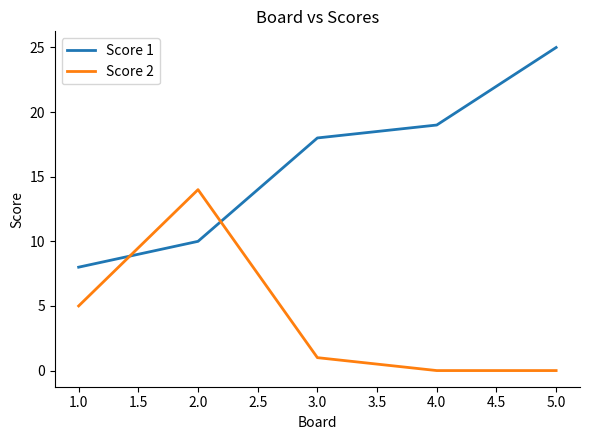

What is the minimum value for Score 1?

8